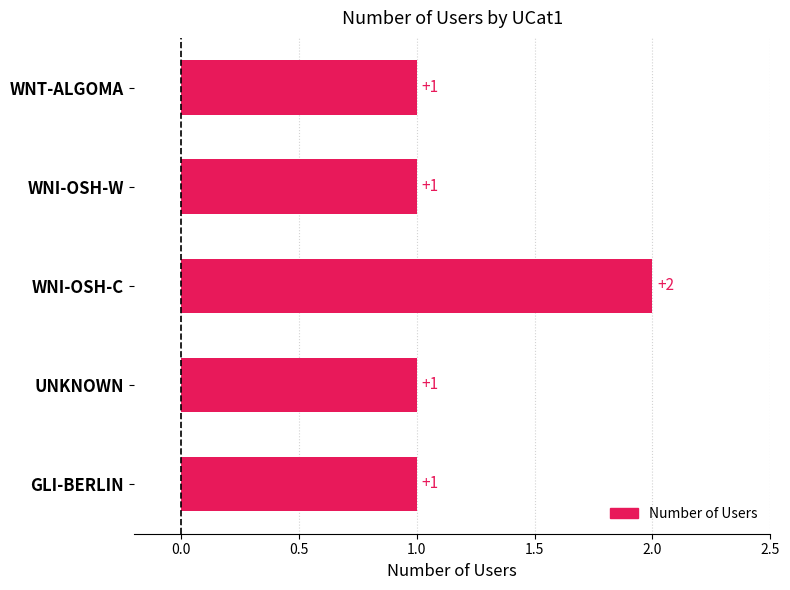

What is the sum of all values?

6